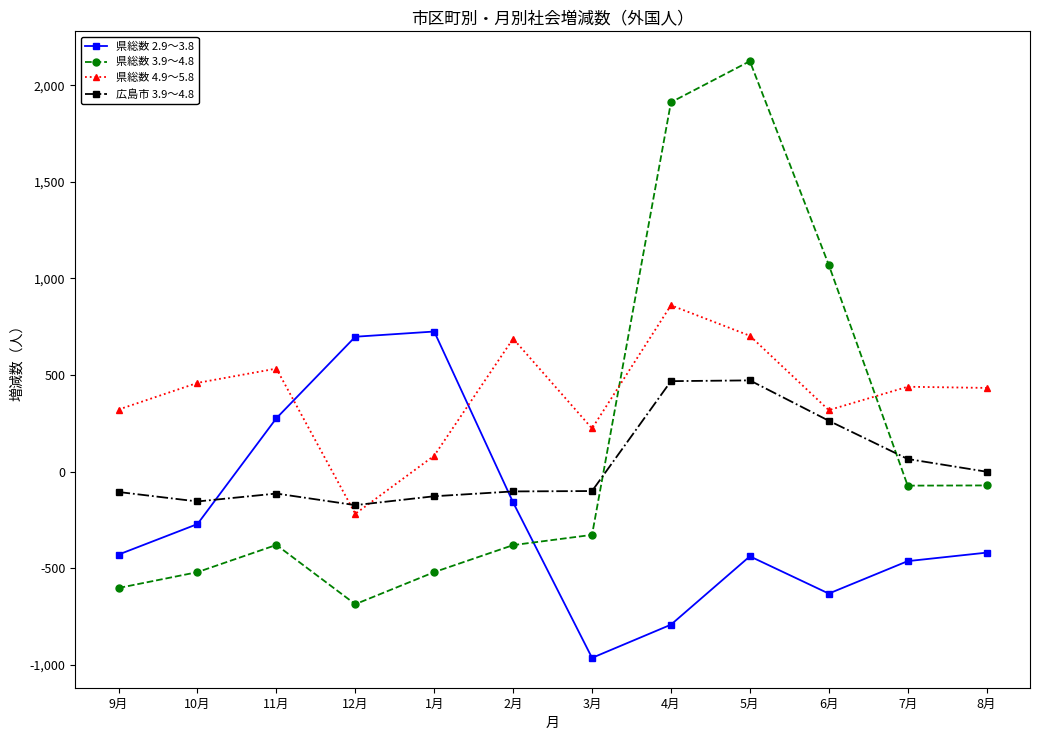

Where do 広島市 3.9～4.8 and 県総数 2.9～3.8 first cross each other?

10月 and 11月